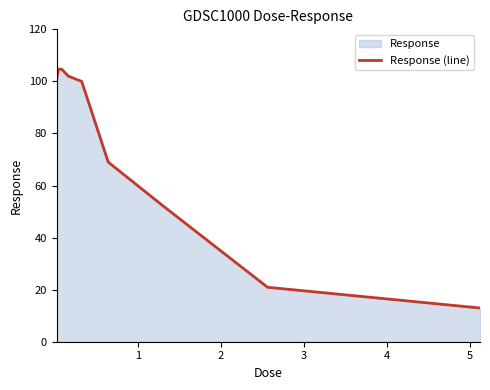

What is the maximum value shown in the chart?

104.7